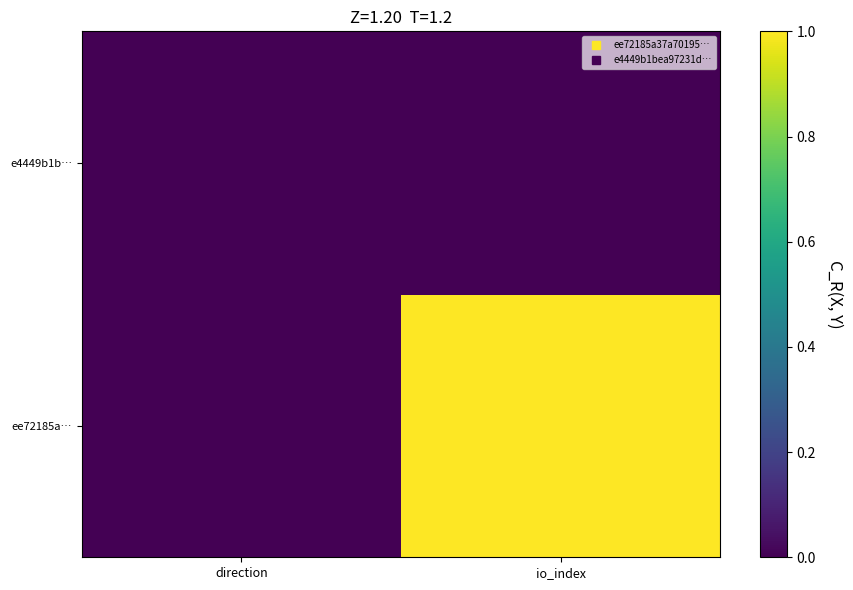

What is the difference between the highest and lowest values at io_index?

1.0